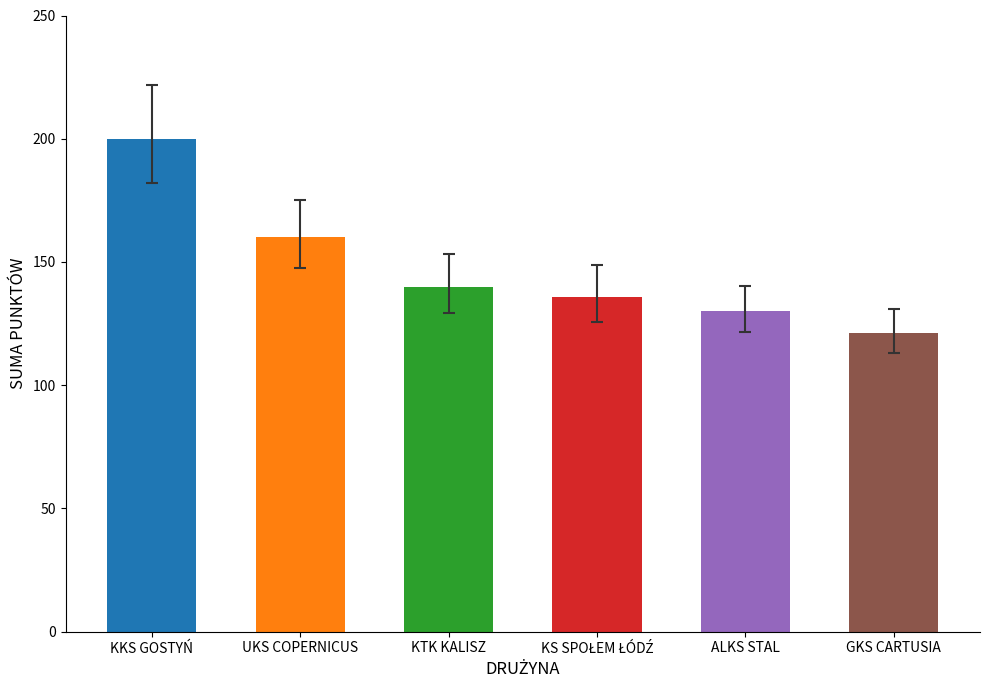

What is the value of the 2nd bar from the left?

160